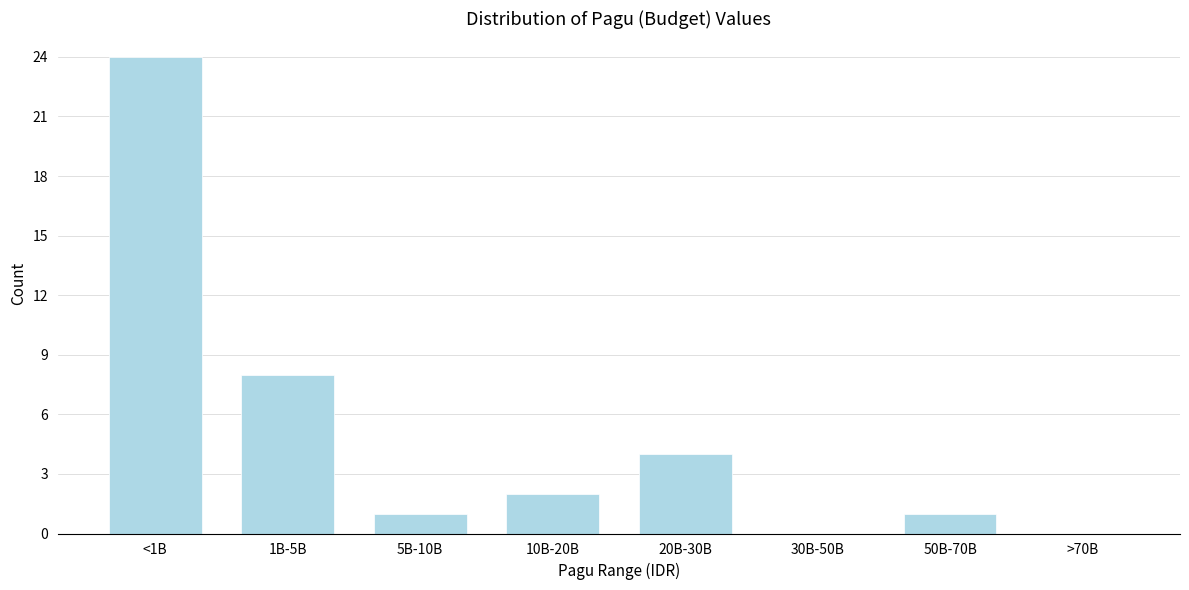

Reading left to right, list all the values displayed in this chart.

<1B=24	1B-5B=8	5B-10B=1	10B-20B=2	20B-30B=4	30B-50B=0	50B-70B=1	>70B=0